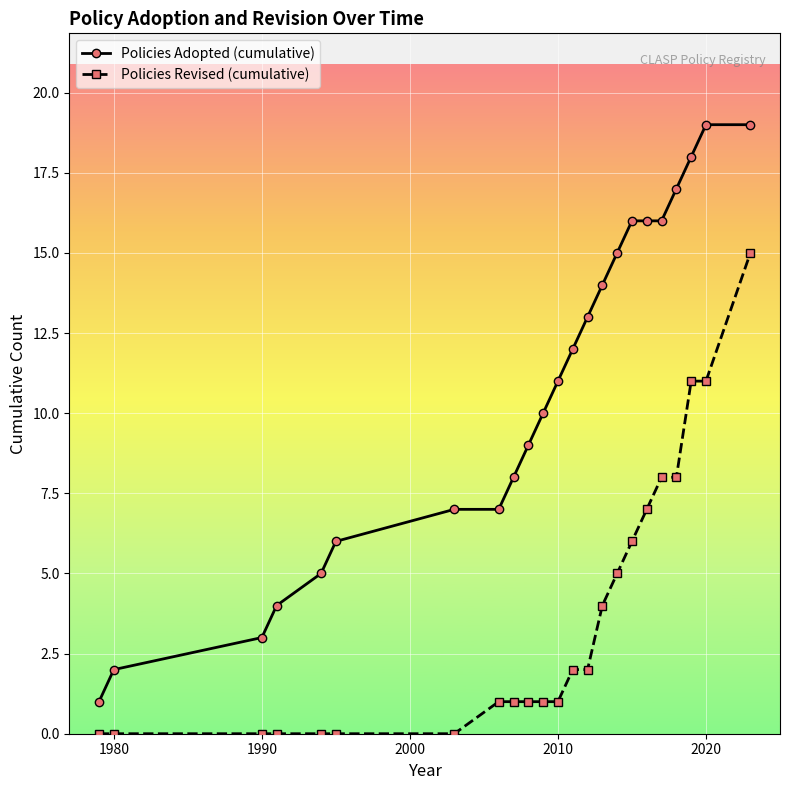

List the series in order of their peak value, lowest first.

Policies Revised (cumulative), Policies Adopted (cumulative)